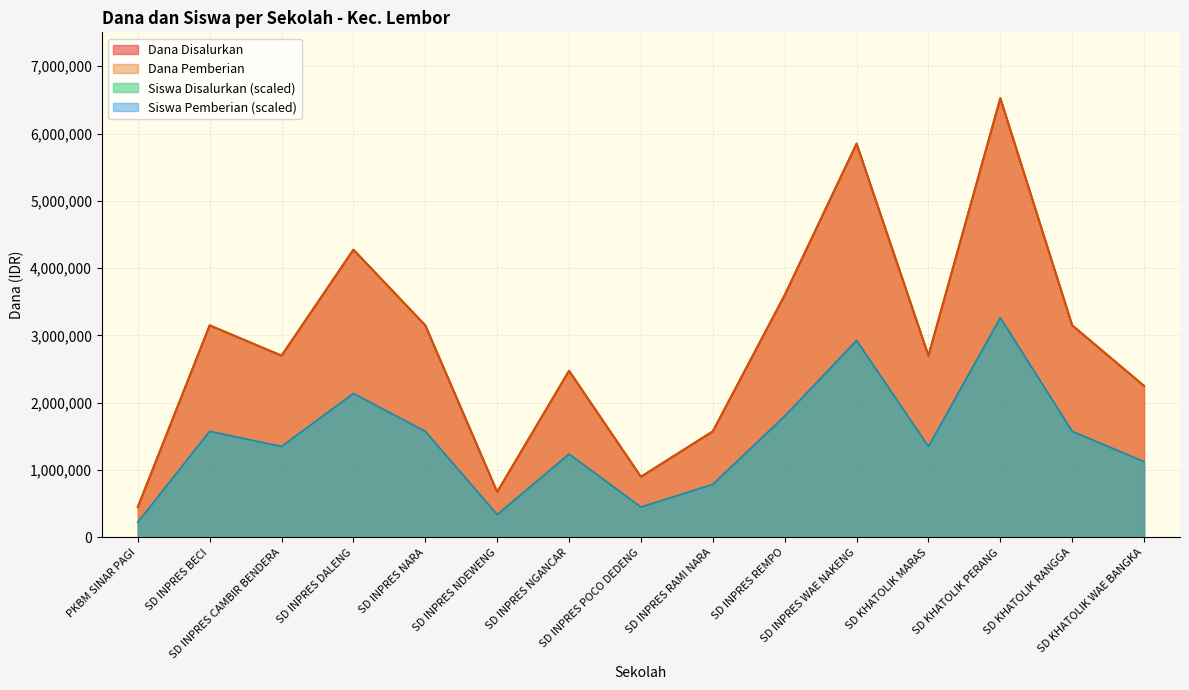

The Siswa Pemberian series shows 1350000 at SD INPRES CAMBIR BENDERA. True or false?

True